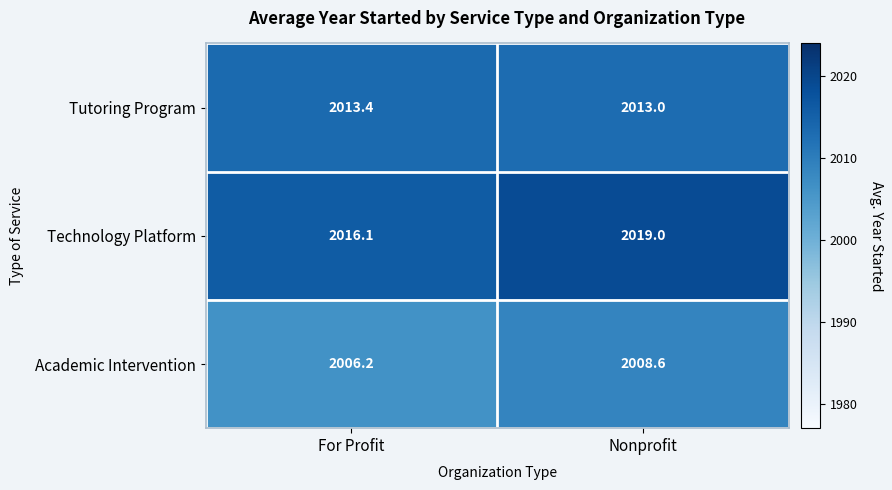

Which series changed the most between For Profit and Nonprofit?

Technology Platform